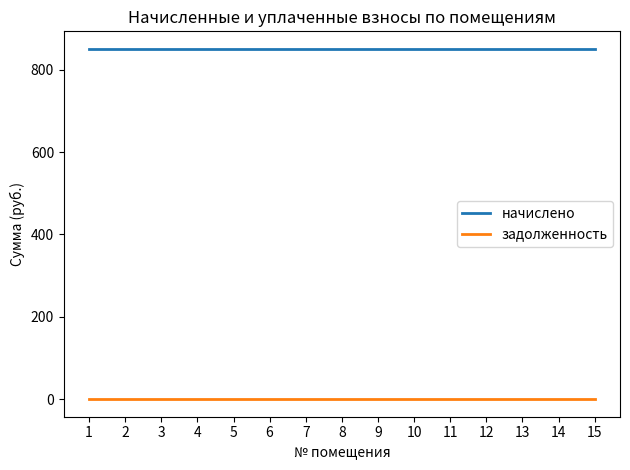

What are all the series names shown in the legend?

начислено, задолженность